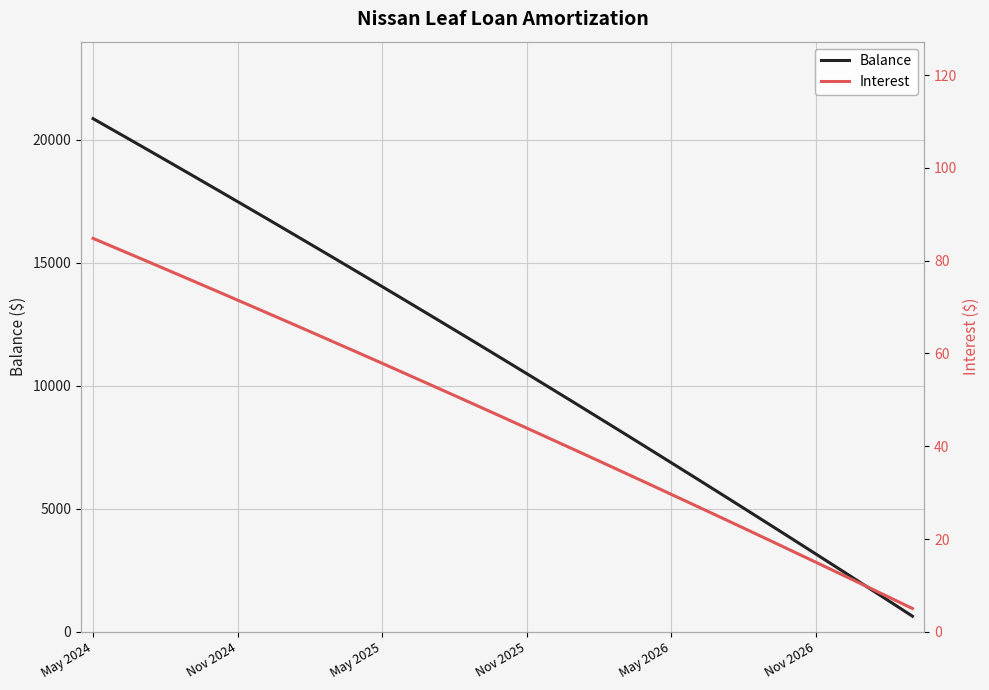

Which category has the highest value in the Balance series?

May 2024